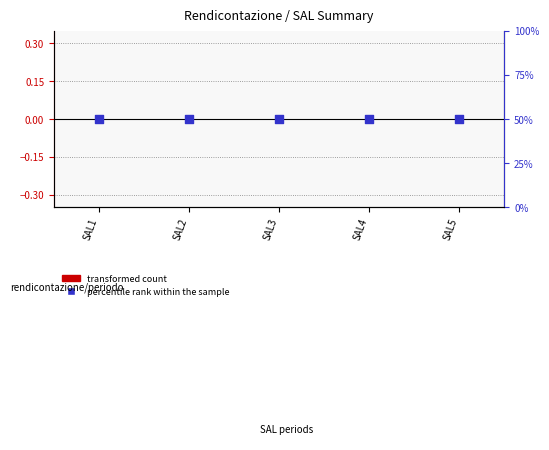

What is the total value across all series at SAL5?

50